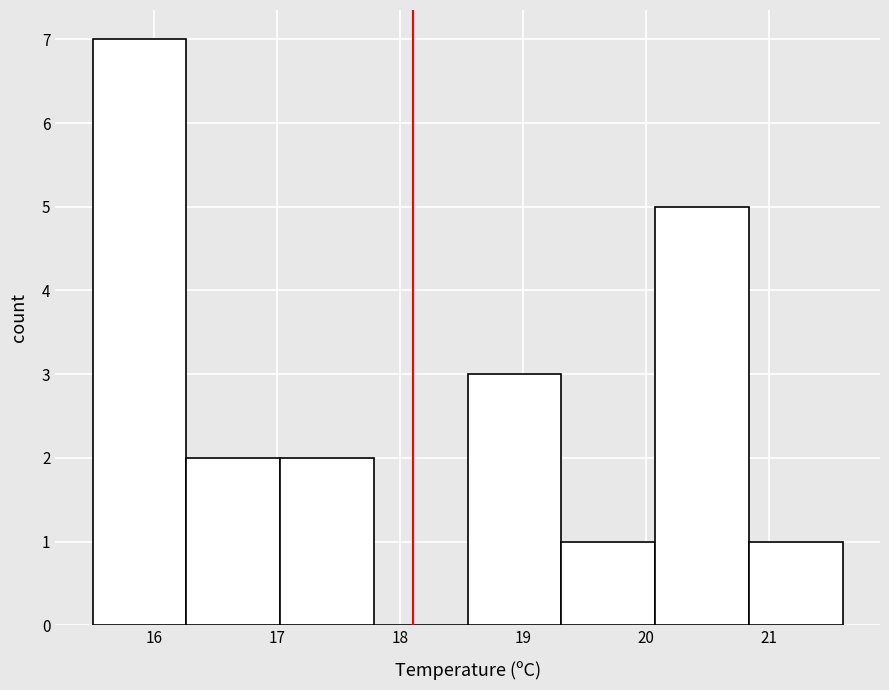

Reading left to right, list every bar in this chart as the range it spans on the x-axis followed by its height. Neither the bar edges nor the heights are printed on the chart, so give them approximately, as read against the axes.

15.5 to 16.3: 7
16.3 to 17.0: 2
17.0 to 17.8: 2
17.8 to 18.6: 0
18.6 to 19.3: 3
19.3 to 20.1: 1
20.1 to 20.8: 5
20.8 to 21.6: 1